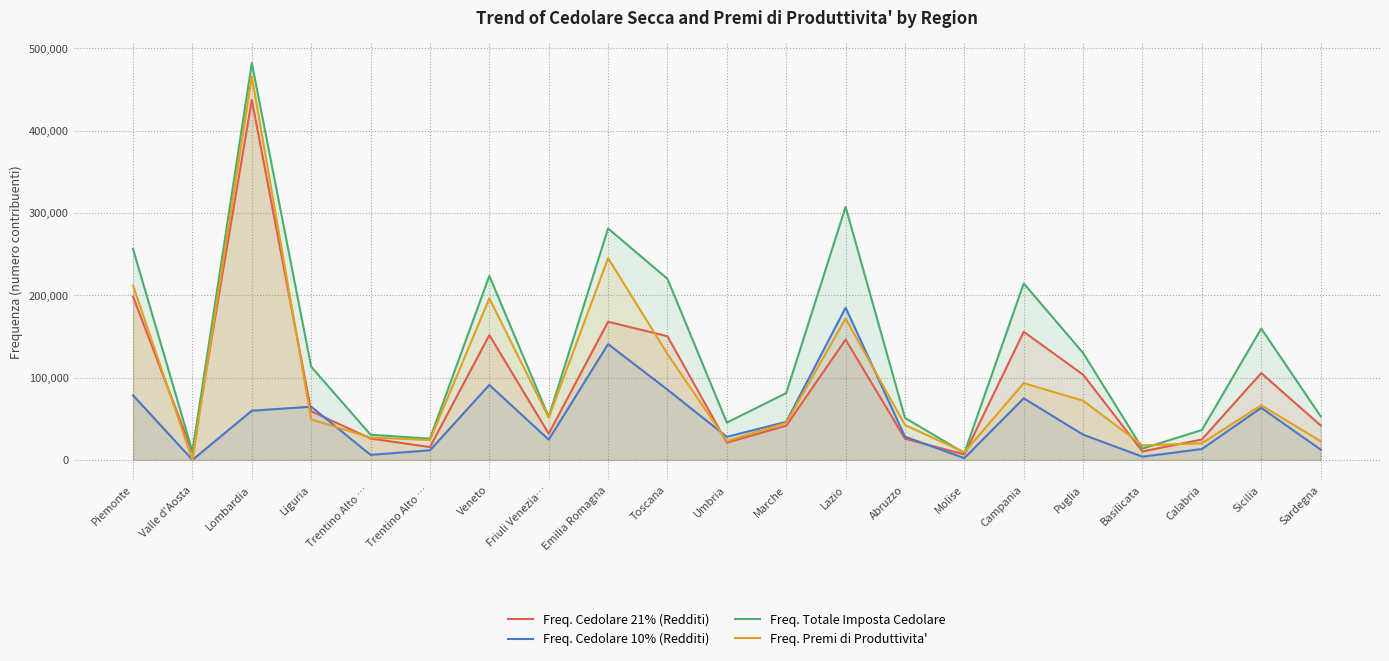

How many distinct data groups are displayed?

4